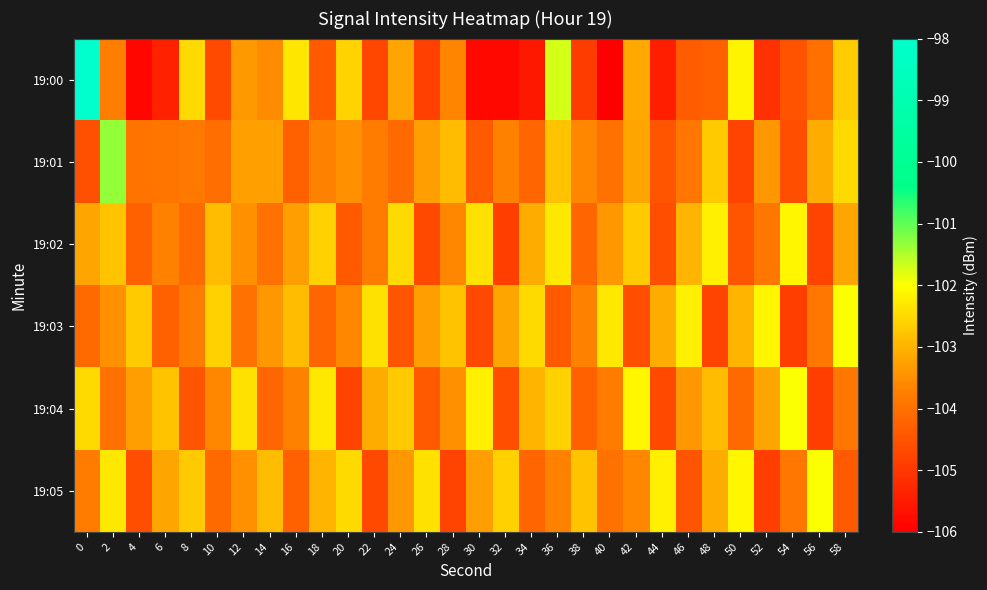

What is the difference between the highest and lowest values at 36?

2.7